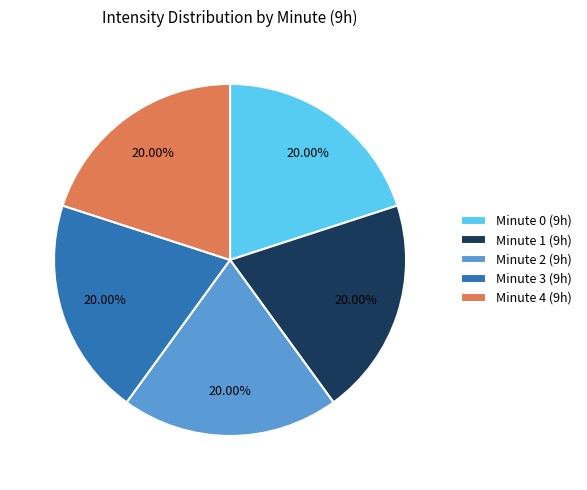

What portion of the pie excludes Minute 3?

80.0%